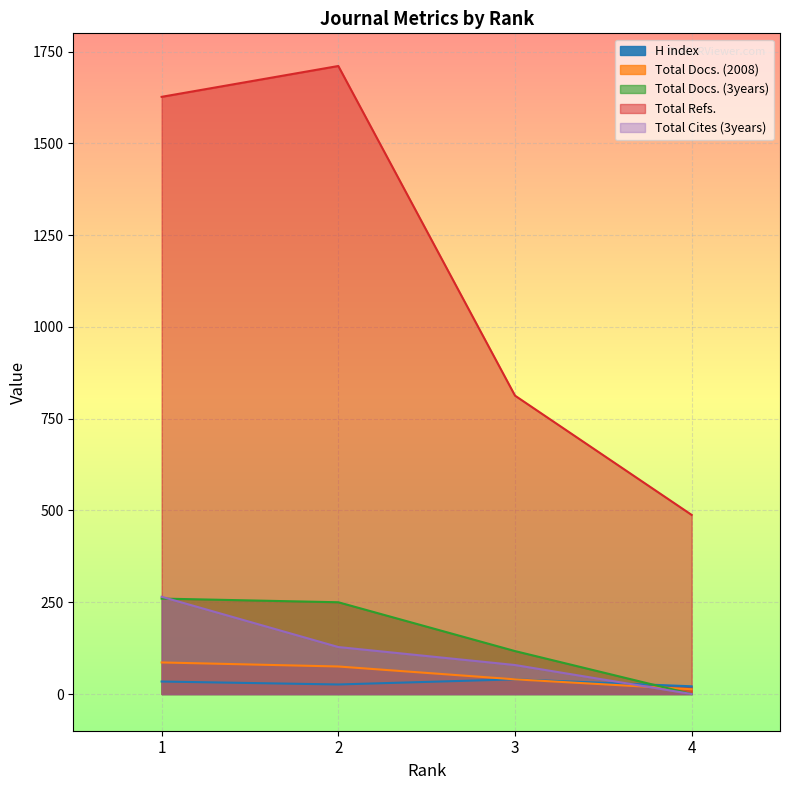

What is the total value across all series at 2?

2190